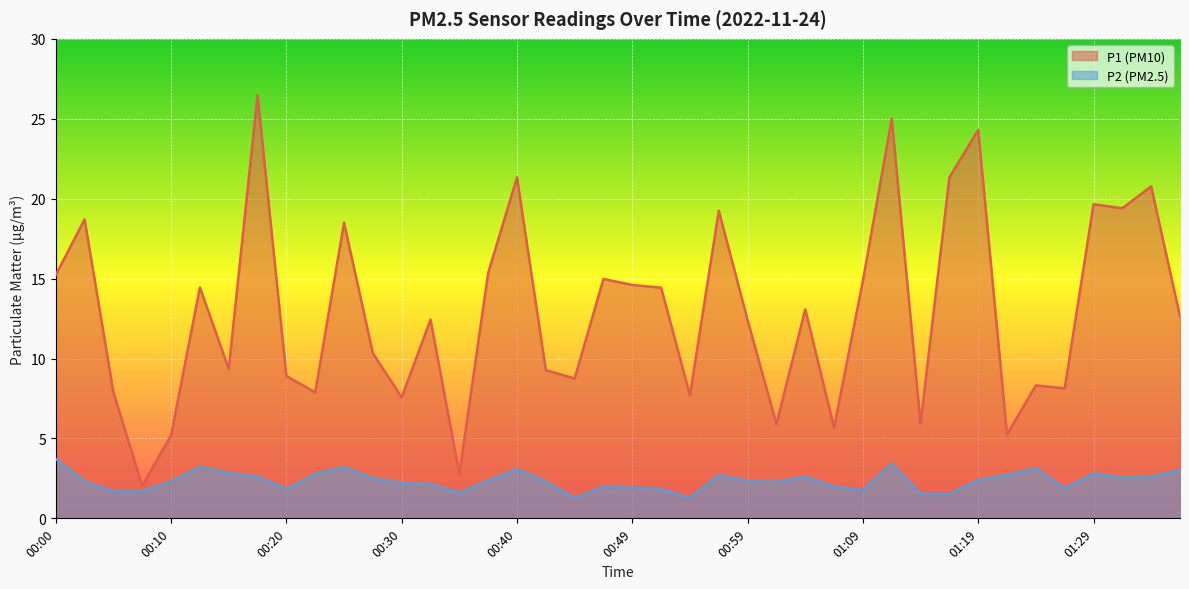

Where does the P2 series first go above 2?

00:00